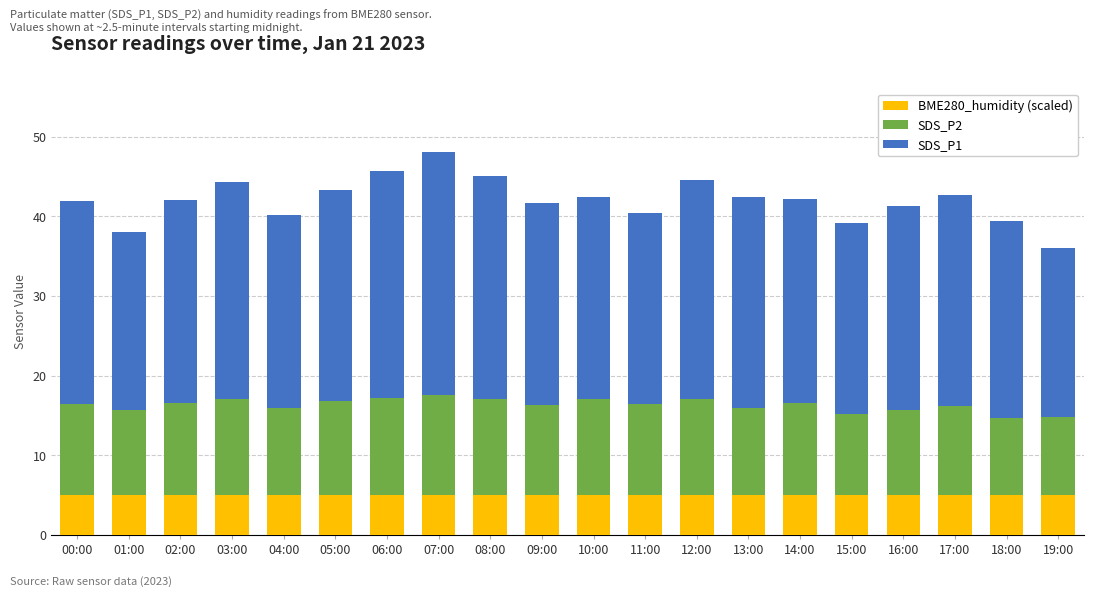

What are all the series names shown in the legend?

BME280_humidity (scaled), SDS_P2, SDS_P1